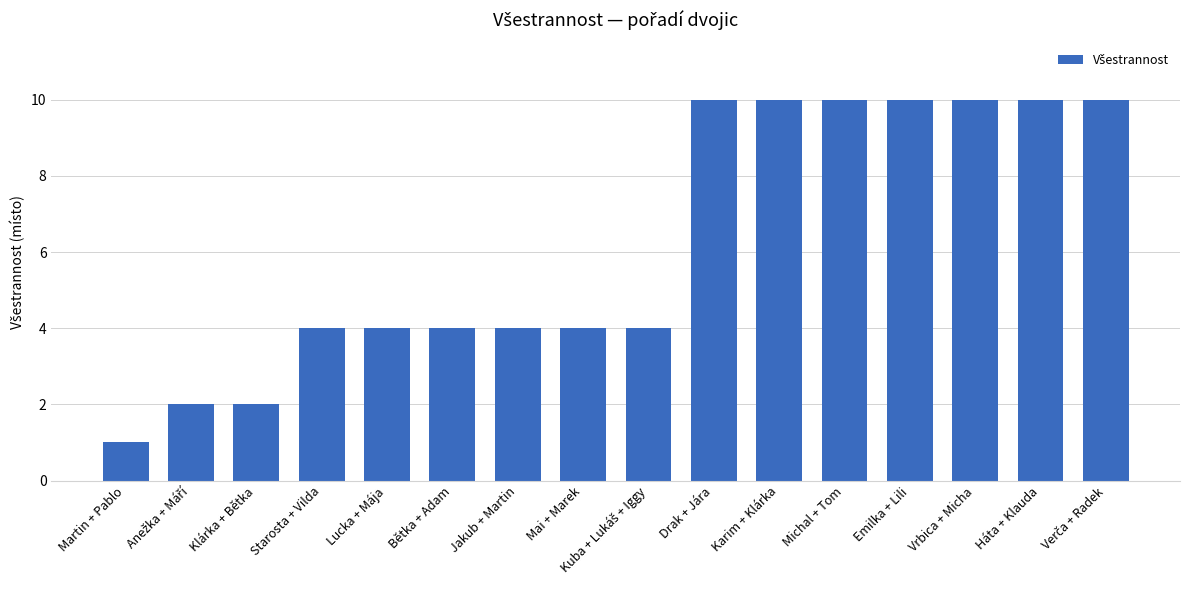

How many values are between 4 and 10?

13